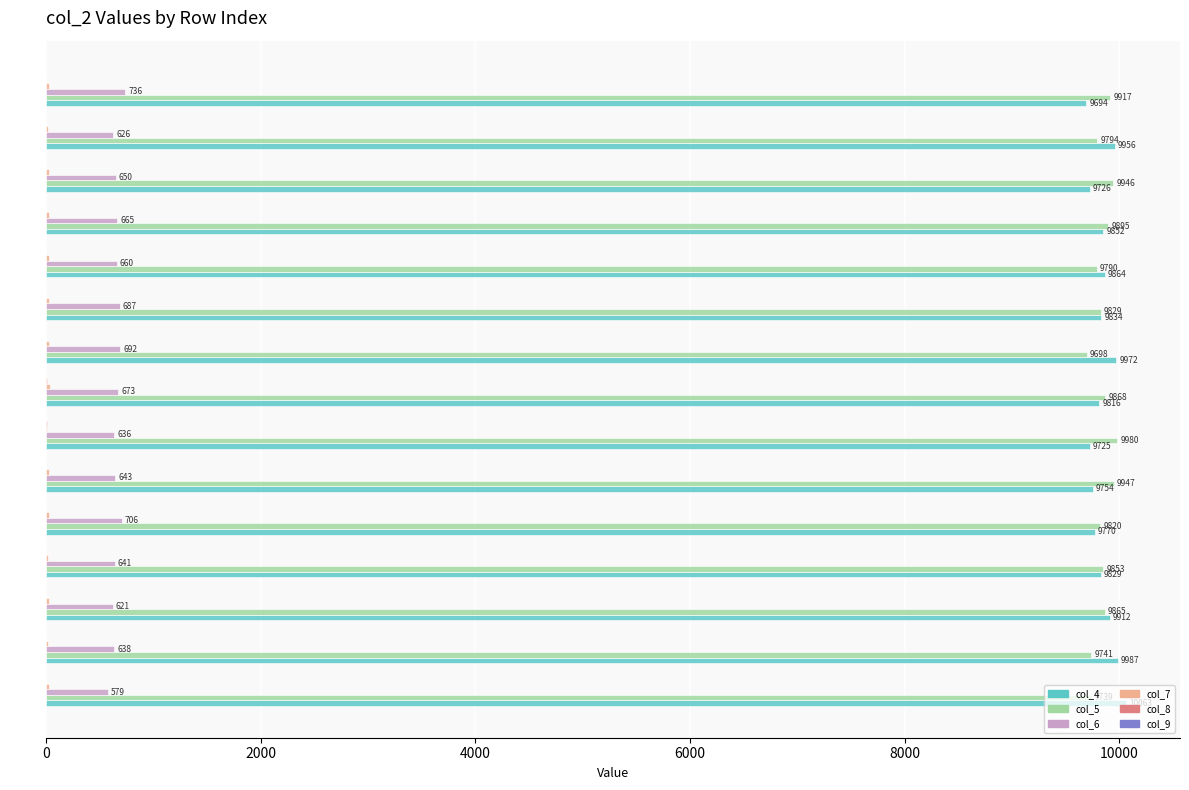

Between 56798 and 56805, which series saw the biggest shift?

col_5